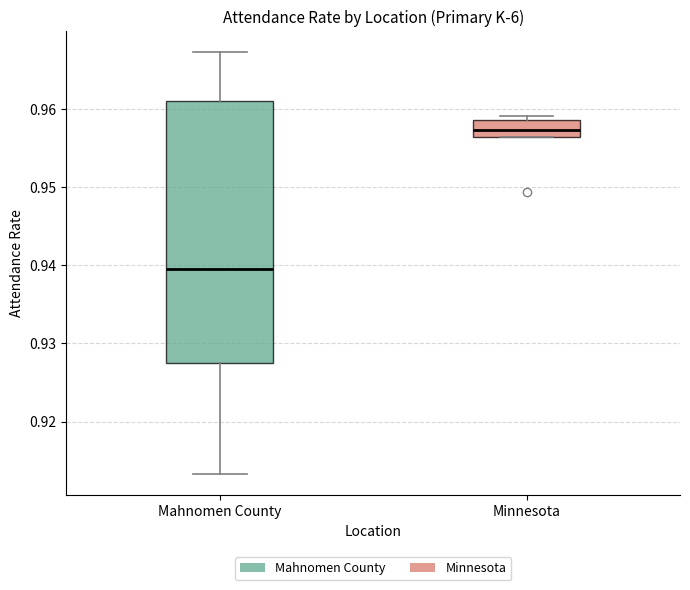

Which box has the lowest median line?

Mahnomen County